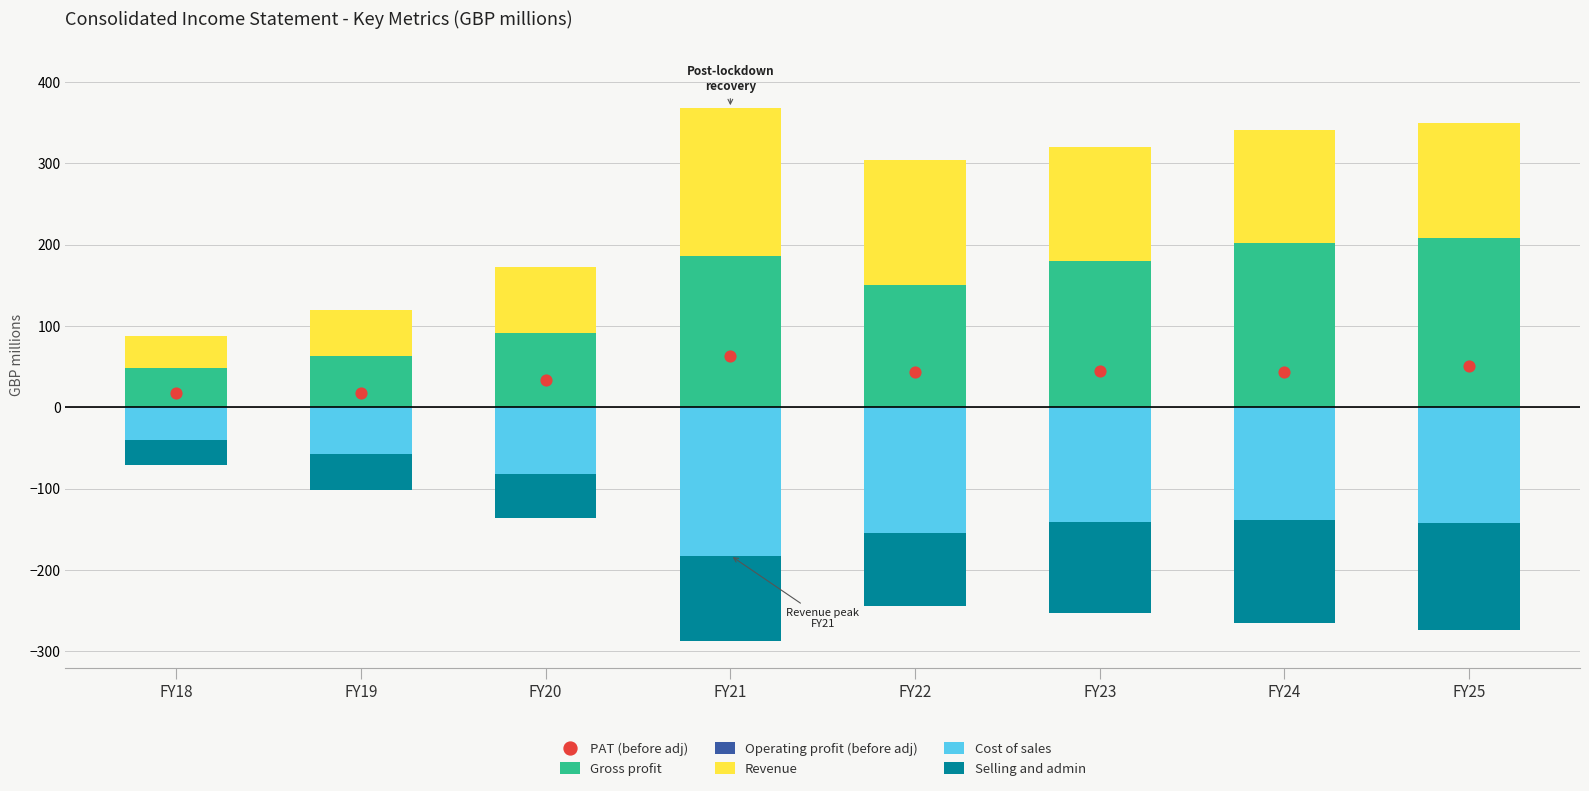

What are all the series names shown in the legend?

Gross profit, Operating profit (before adj), Revenue, Cost of sales, Selling and admin, PAT (before adj)